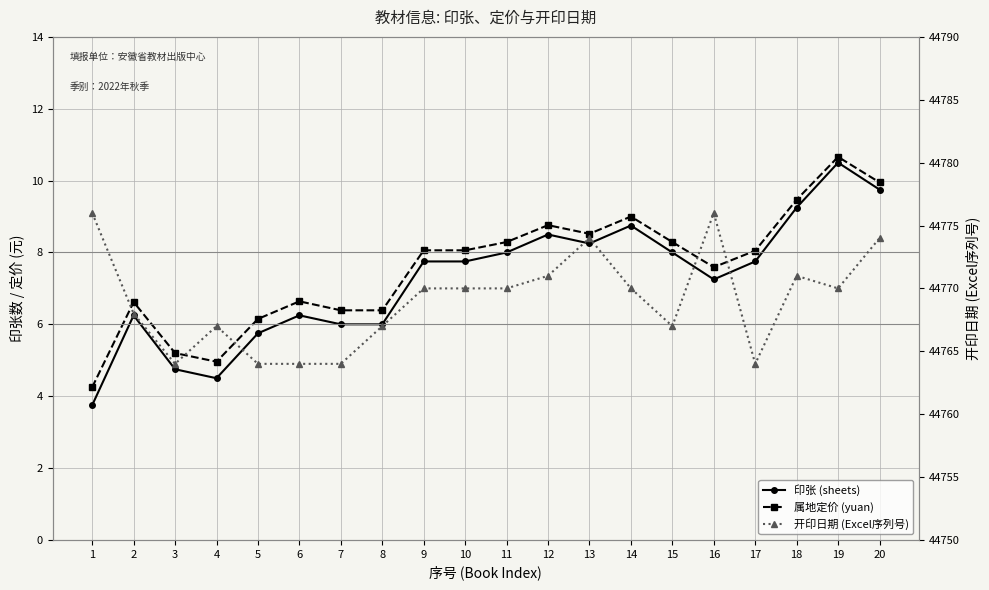

Is it true that 属地定价 (yuan) equals 2.6 at 18?

False